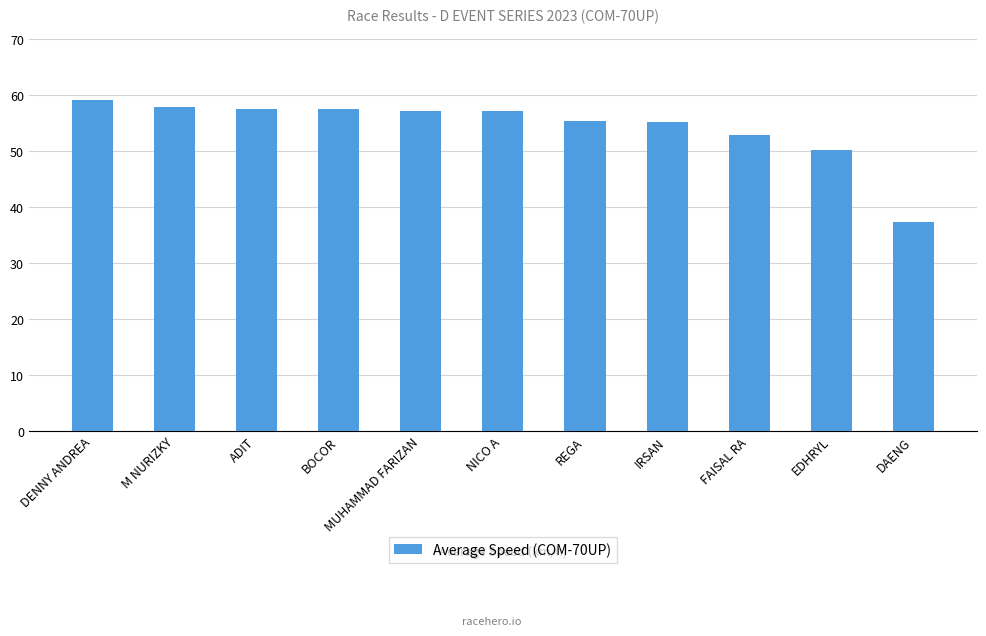

What is the label of the 1st bar from the right?

DAENG